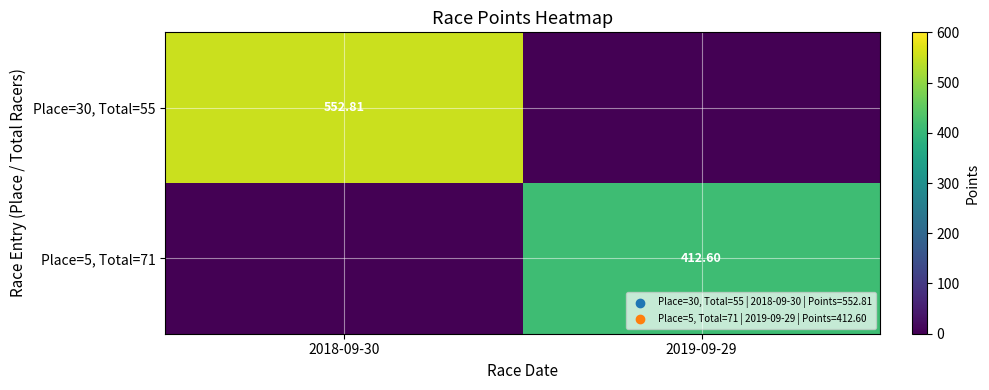

Is the value of Place=30, Total=55 at 2018-09-30 greater than the value of Place=5, Total=71 at 2019-09-29?

Yes